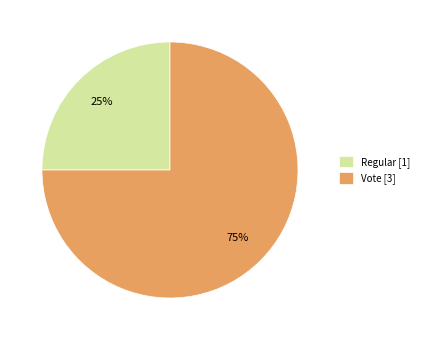

Is it true that Vote is 60% of the pie?

False